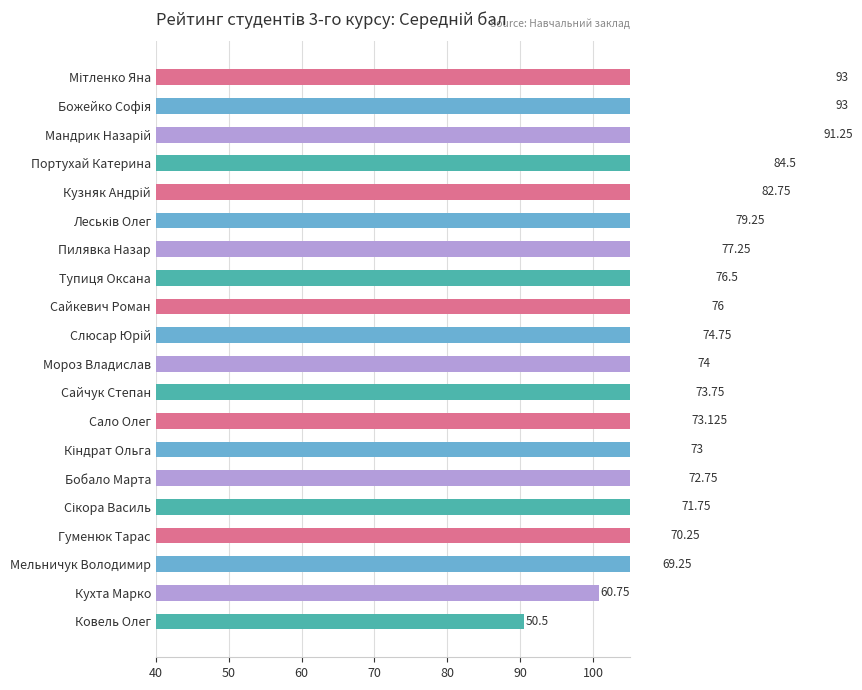

Does the chart contain stacked bars?

No